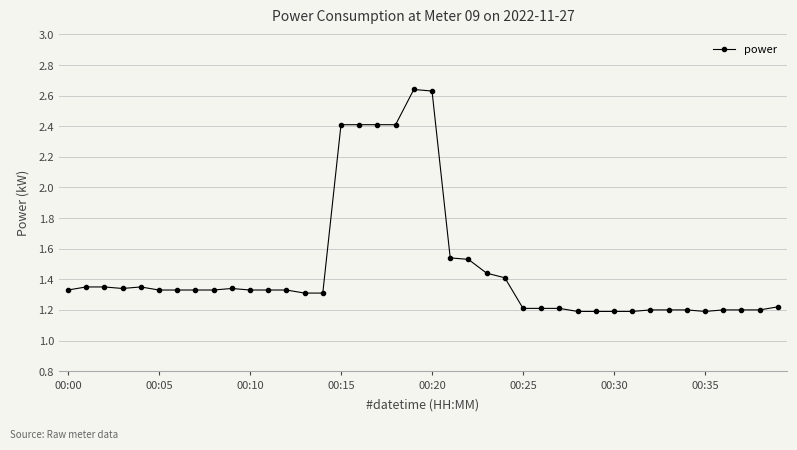

True or false: there are more than 0 points higher than both neighbors.

True